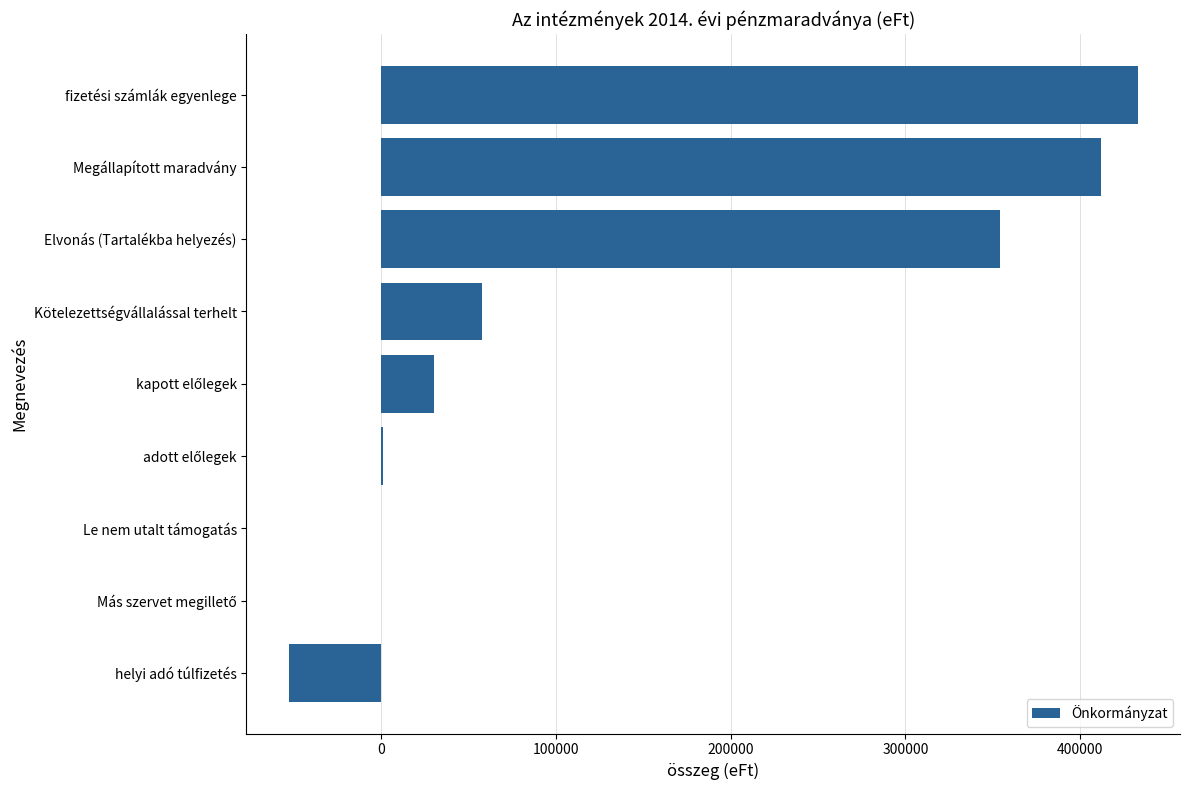

At which label is the value closest to 190094?

Kötelezettségvállalással terhelt